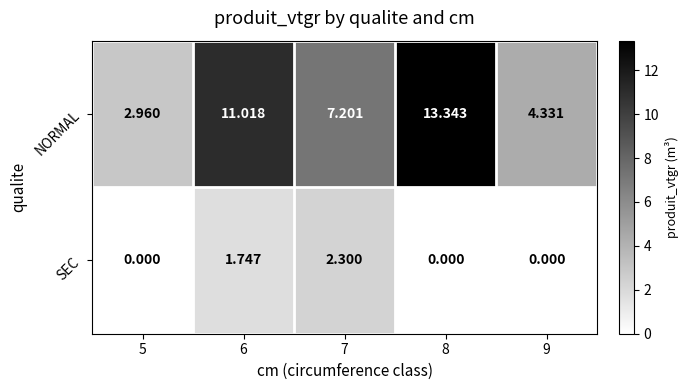

At 7, list the series in order from largest to smallest.

NORMAL, SEC